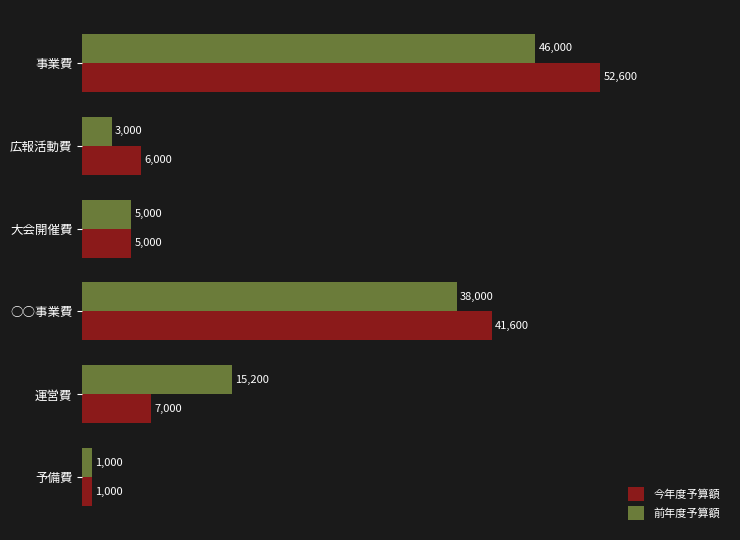

What is the difference between the second highest and second lowest values in the 今年度予算額 series?

36600